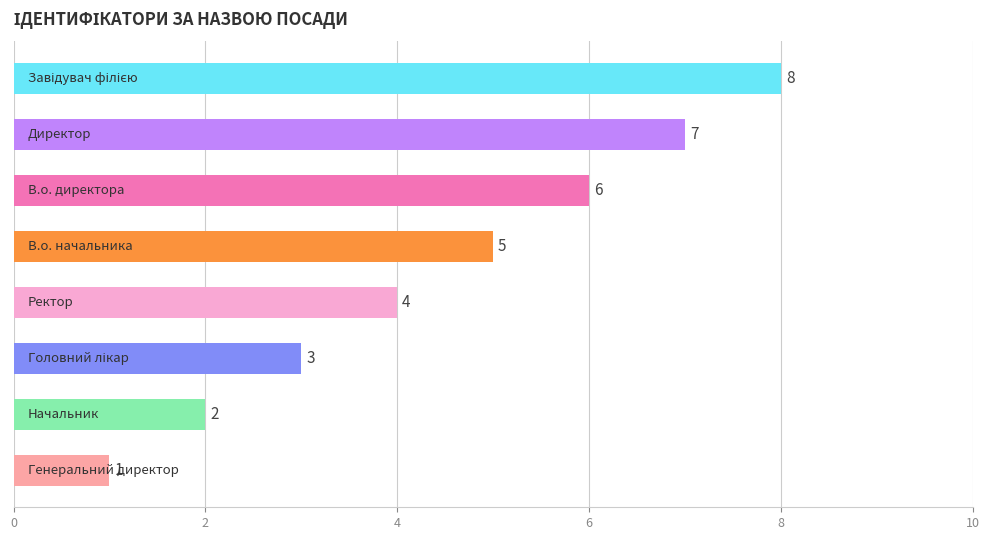

Count the values in the range 3 to 7.

5